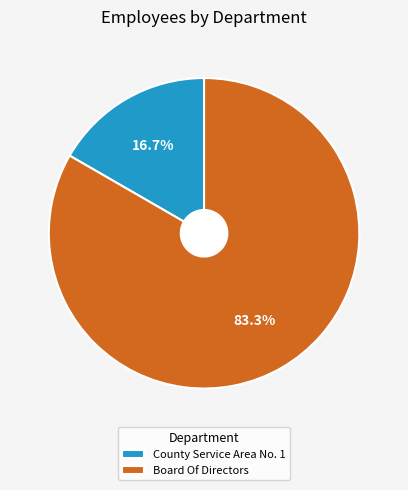

Does Board Of Directors account for over 50% of the chart?

Yes